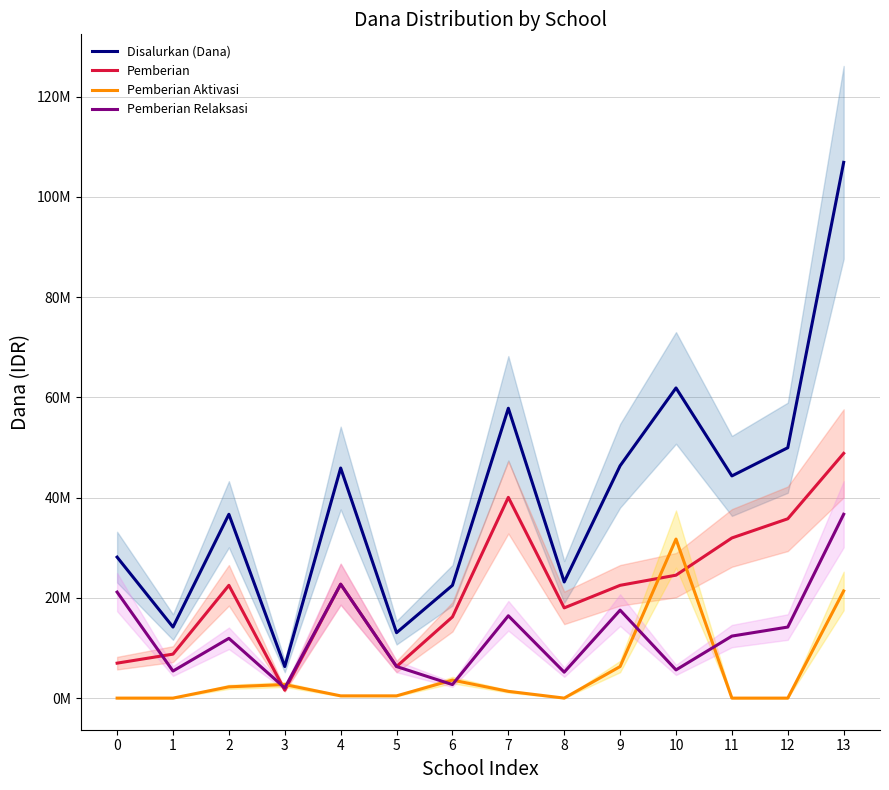

At which category does Disalurkan (Dana) reach its first local valley?

1